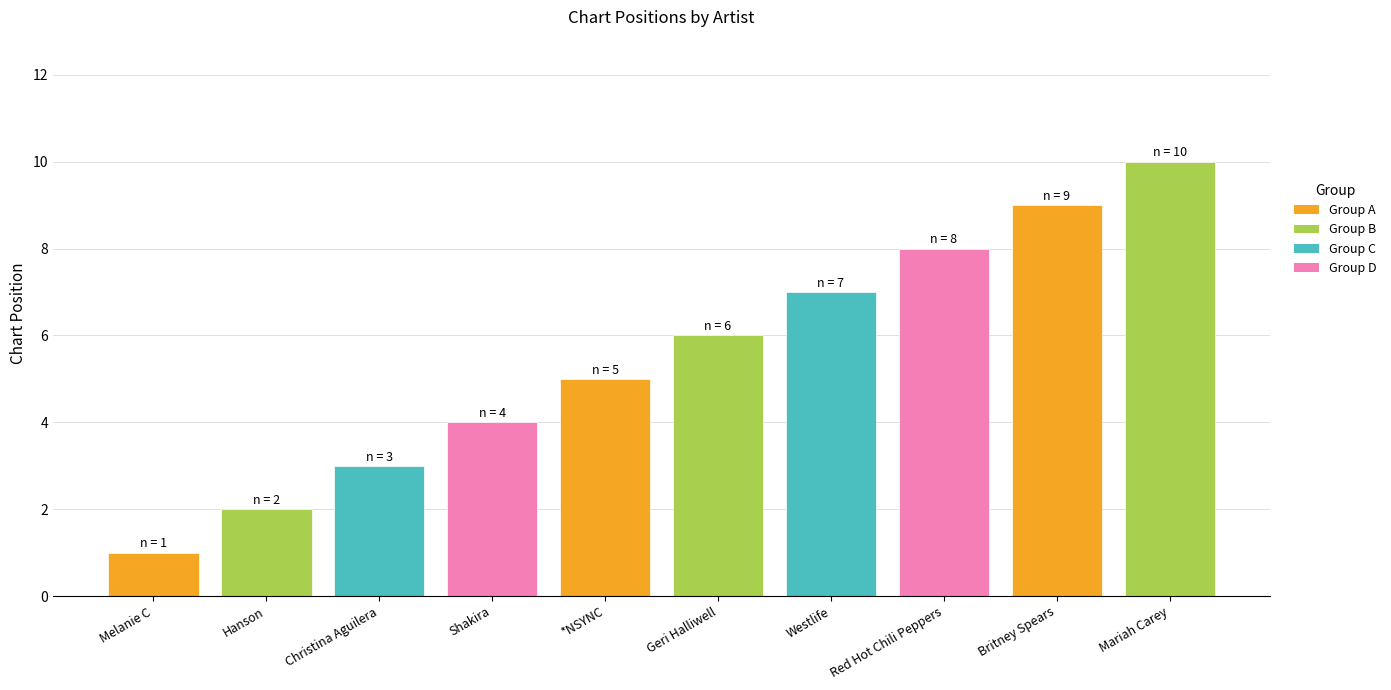

True or false: the data shows 2 at Shakira.

False